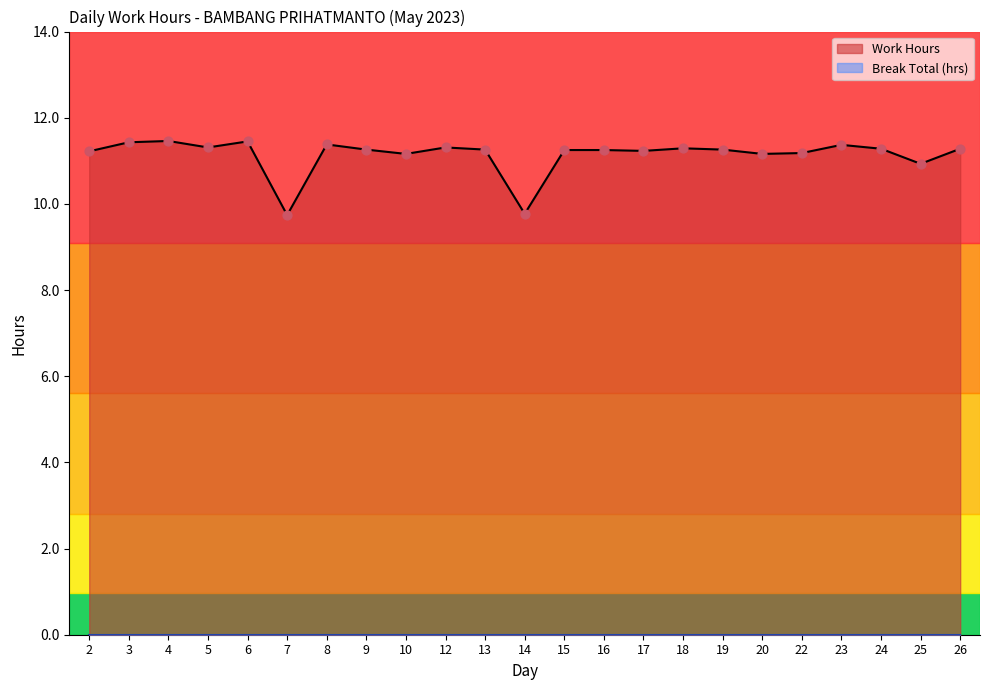

What is the change in value from 10 to 17?

+0.1